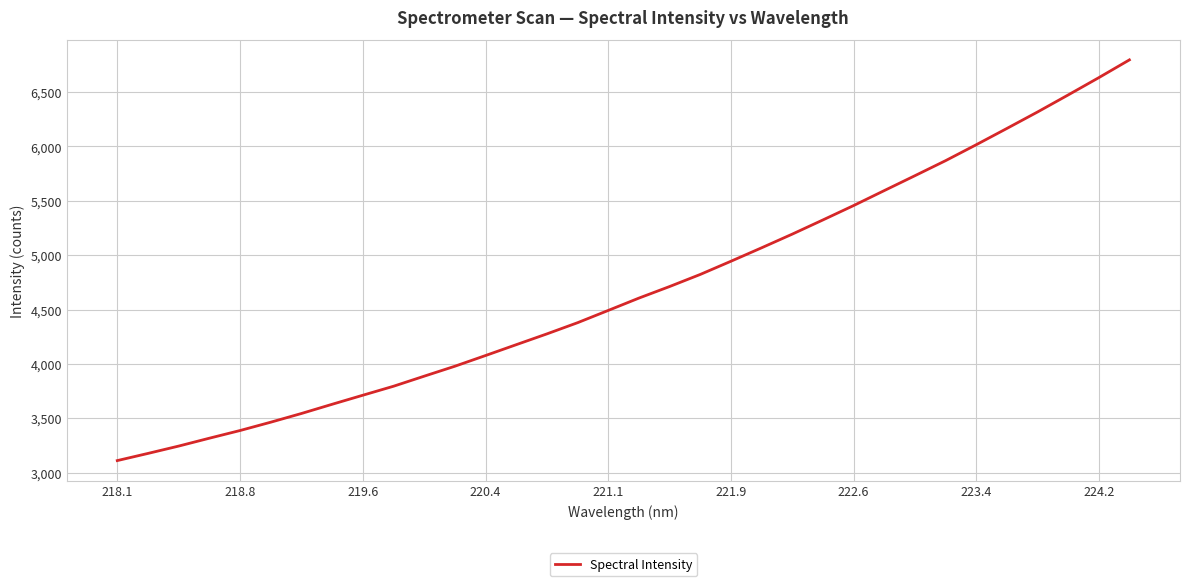

What is the difference between the maximum and minimum values?

3686.8